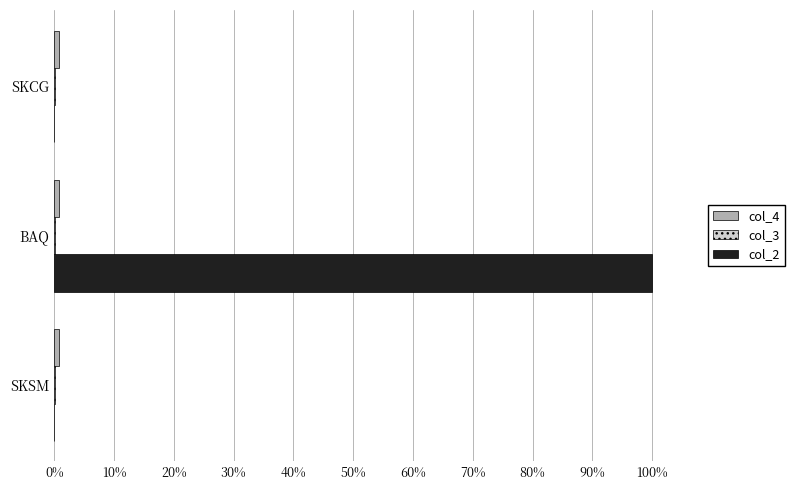

At which category does the chart reach its peak across all series?

BAQ